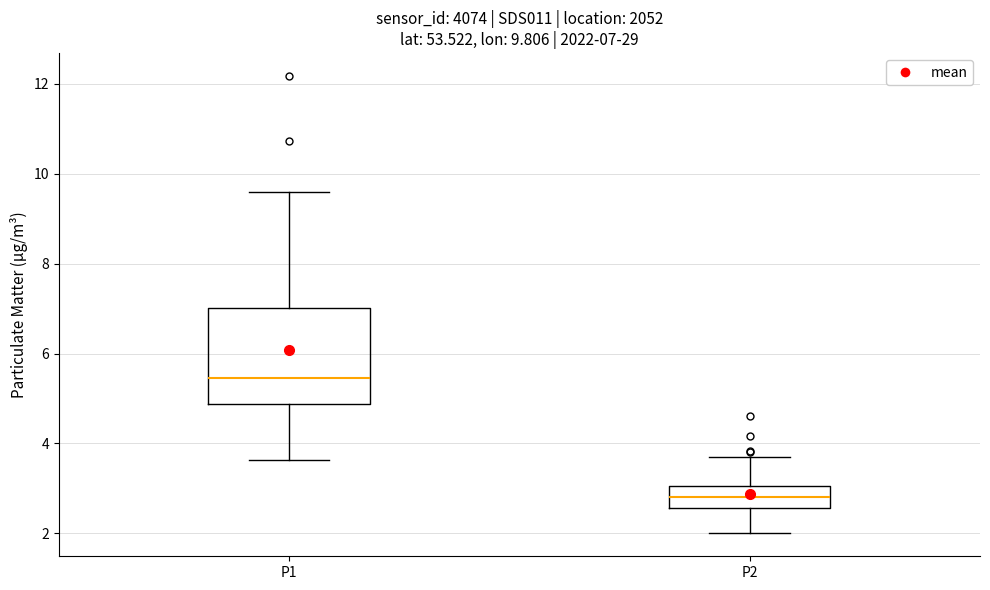

Which box's median line is the highest?

P1